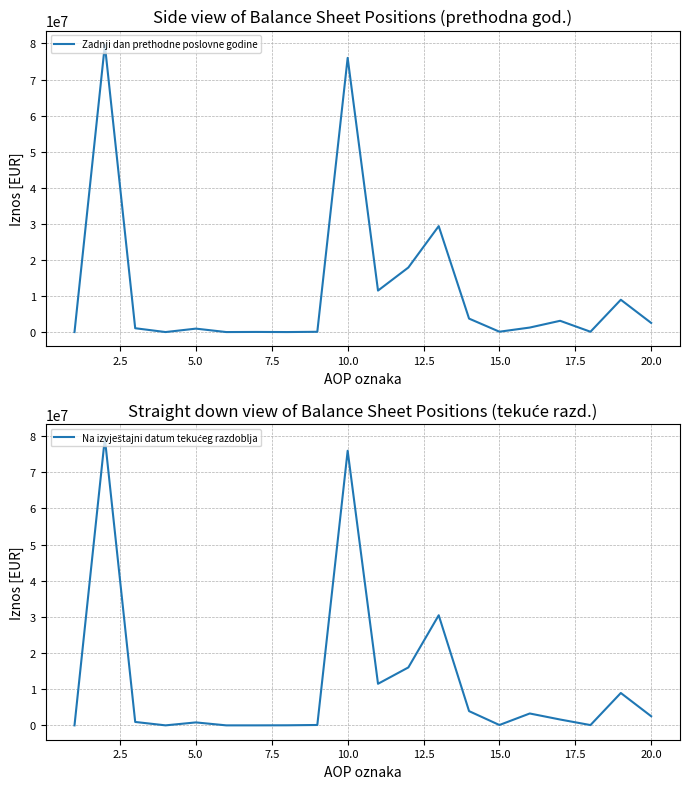

List the series in order of their peak value, lowest first.

Na izvještajni datum tekućeg razdoblja, Zadnji dan prethodne poslovne godine